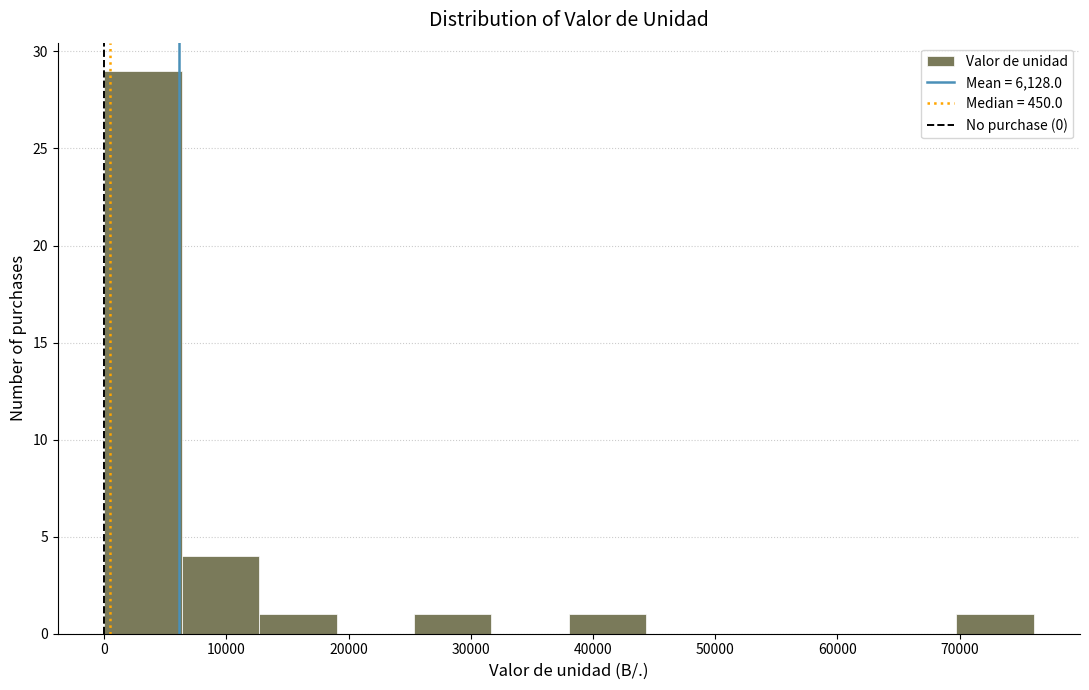

Which range on the x-axis has the tallest bar?

0 to 6000